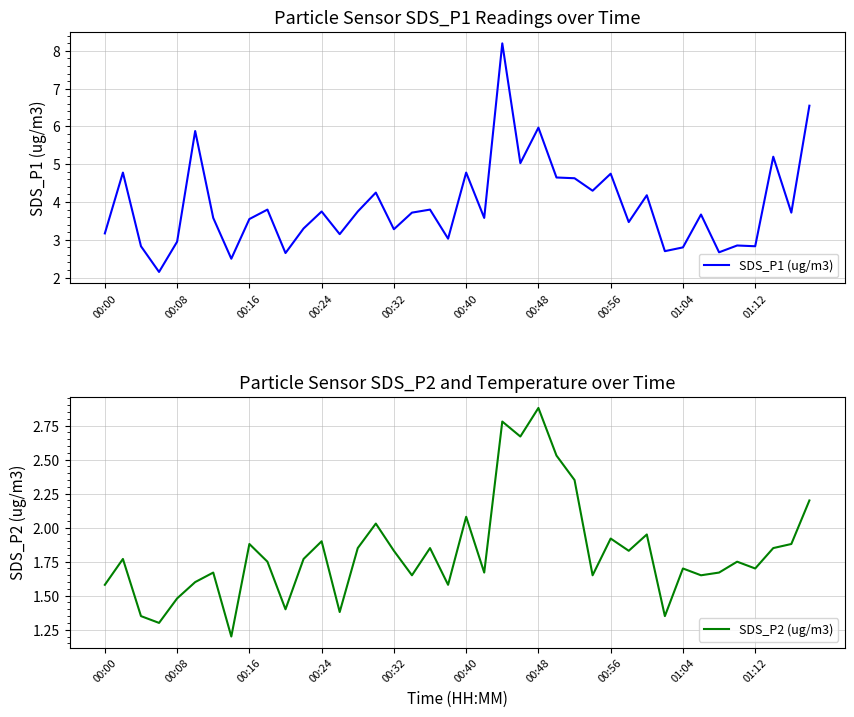

What is the highest value of the SDS_P1 (ug/m3) series?

8.2